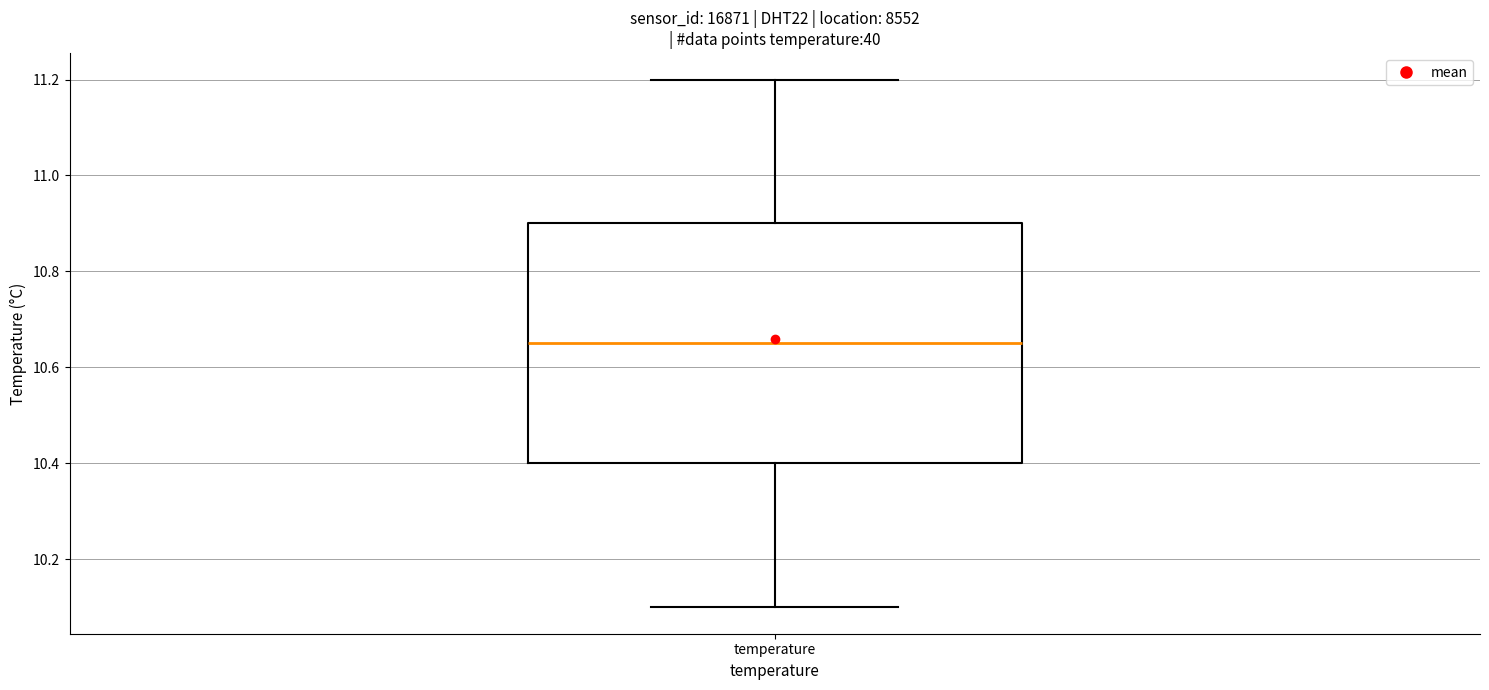

Transcribe this box plot: give where the median line is, the range the box spans, and where the two whiskers end, as read against the y-axis. The values are not printed on the chart, so give them approximately, as read against the axis.

median 10.66, box 10.40 to 10.90, whiskers 10.10 to 11.20